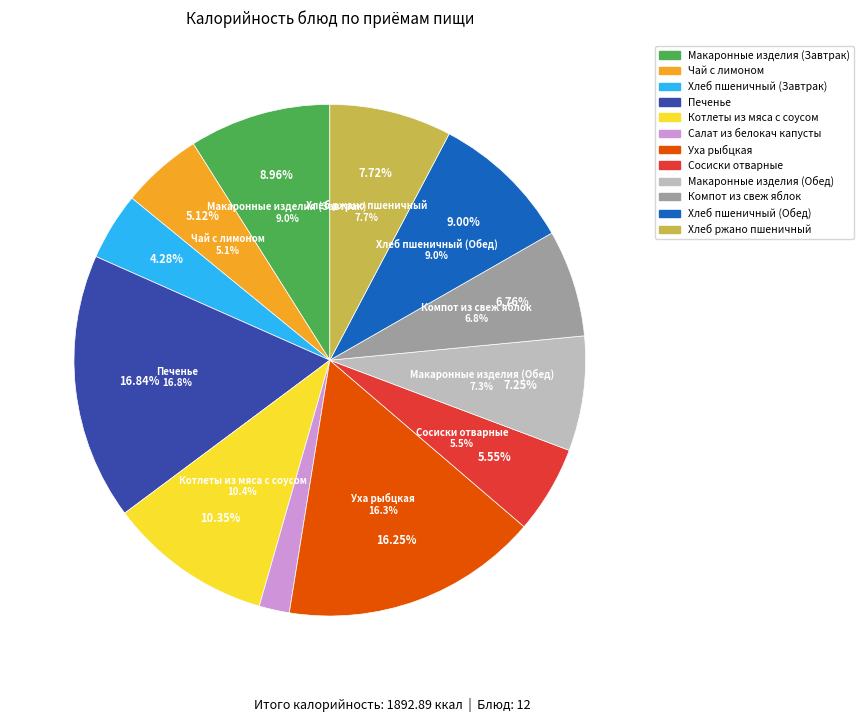

To the nearest percent, what is the difference between the Салат из белокач капусты and Хлеб пшеничный (Завтрак) slice percentages?

2%